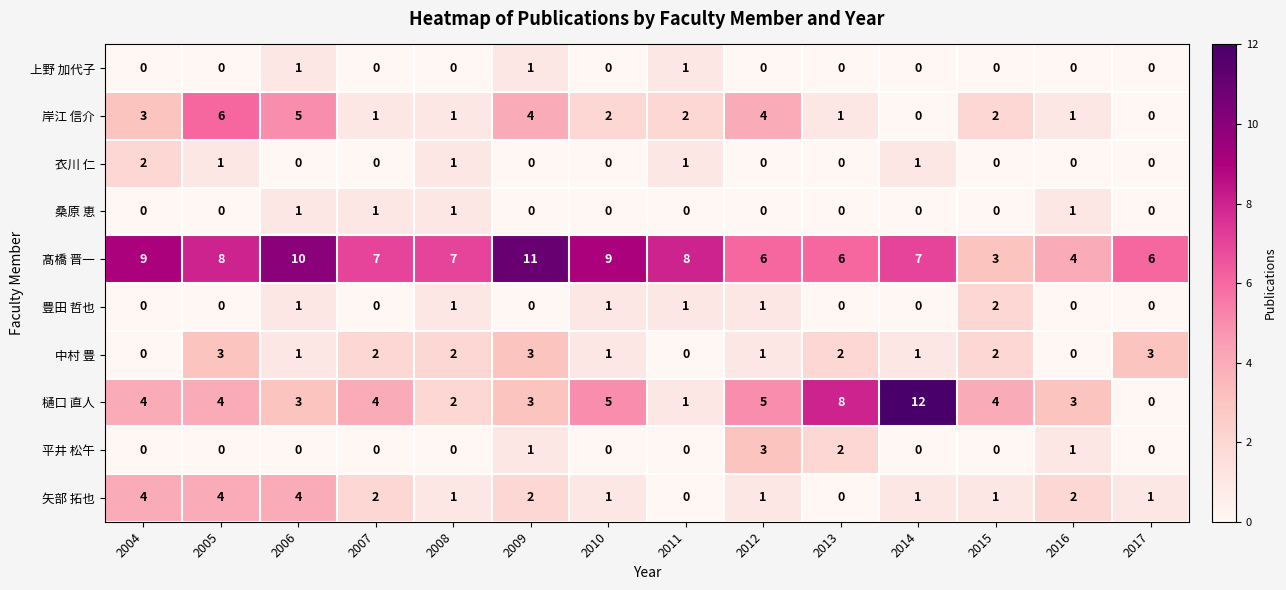

What is the sum of the 髙橋 晋一 values at 2017 and 2016?

10